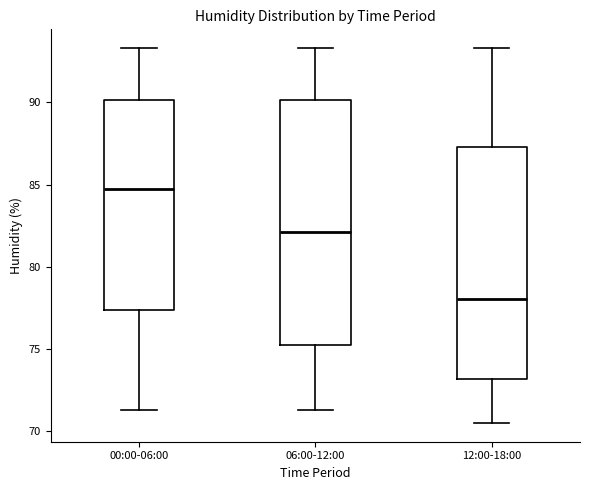

Reading left to right, read every box against the y-axis: the position of its median line, the range the box covers, and the ends of its whiskers. The values are not printed on the chart, so give them approximately, as read against the axis.

00:00-06:00: median 84.5, box 77.5 to 90.0, whiskers 71.5 to 93.5
06:00-12:00: median 82.0, box 75.5 to 90.0, whiskers 71.5 to 93.5
12:00-18:00: median 78.0, box 73.0 to 87.5, whiskers 70.5 to 93.5